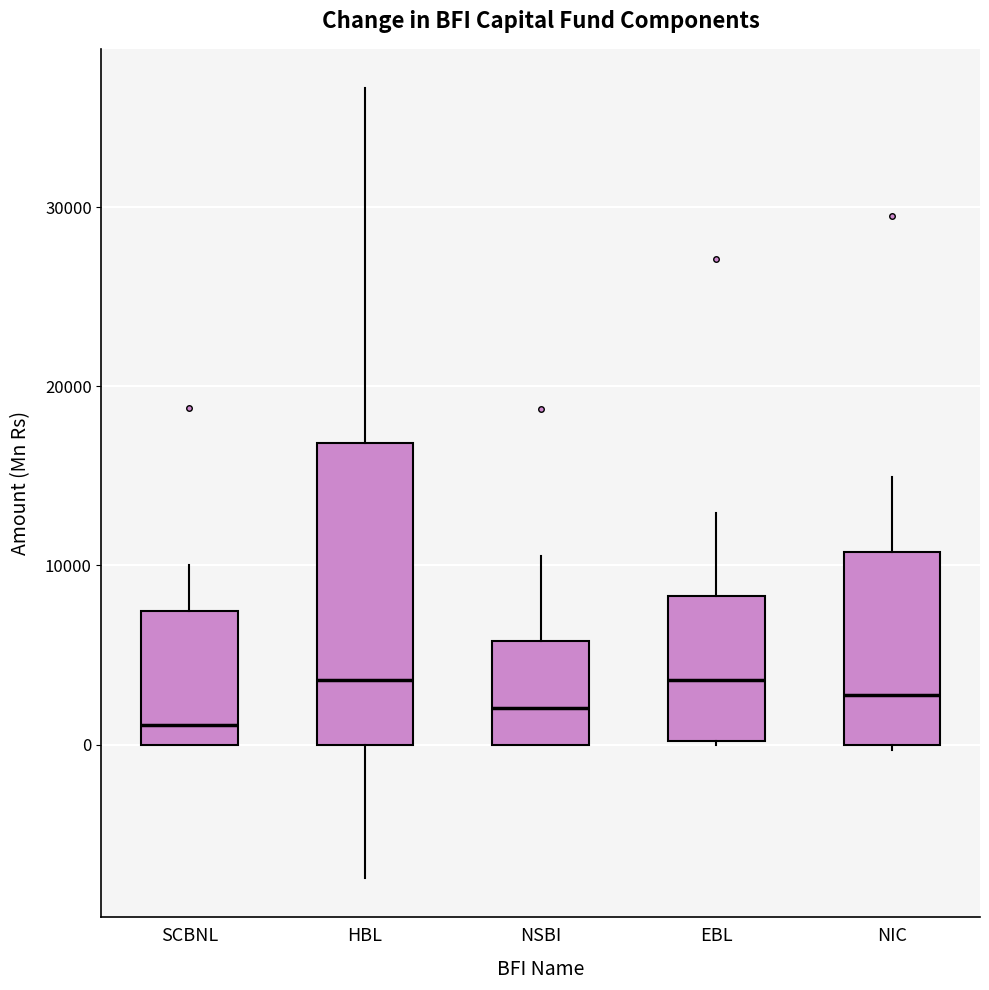

Where does the lower whisker of the box for HBL end on the y-axis? The values are not printed on the chart, so give them approximately, as read against the axis.

-7000